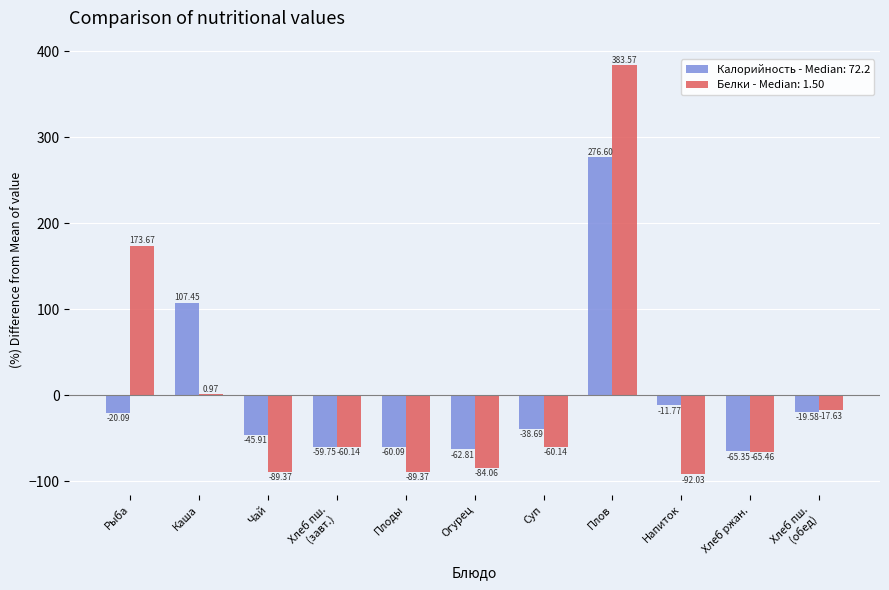

Which category has the highest value across all series?

Плов